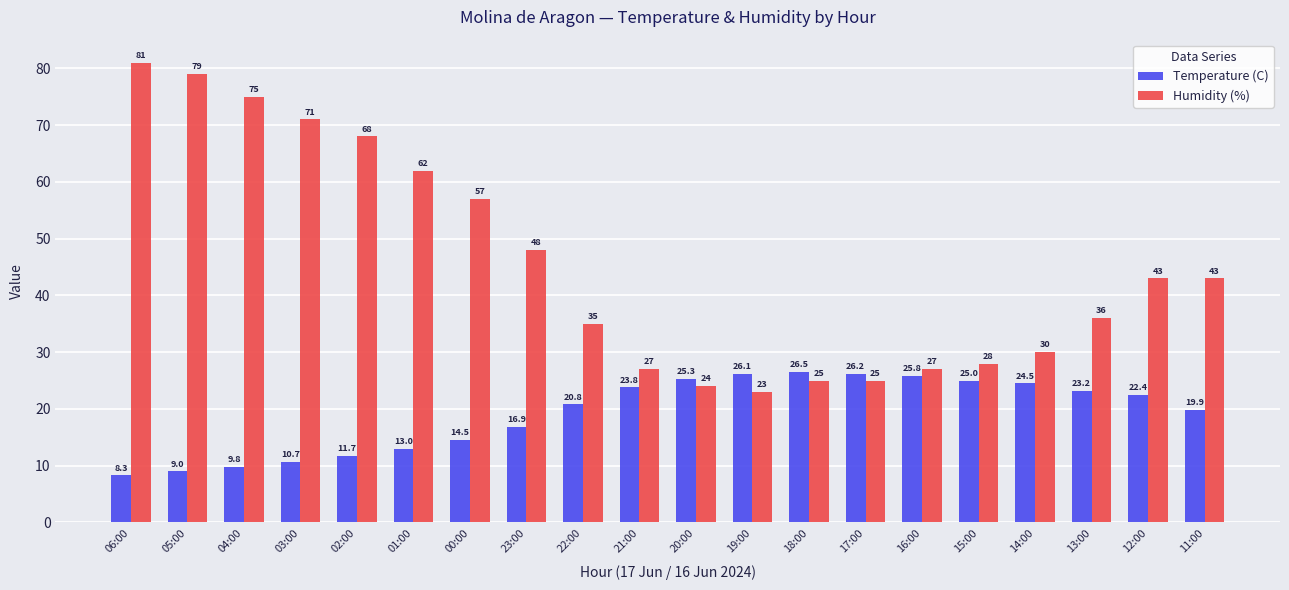

Between 00:00 and 11:00, which series saw the biggest shift?

Humidity (%)